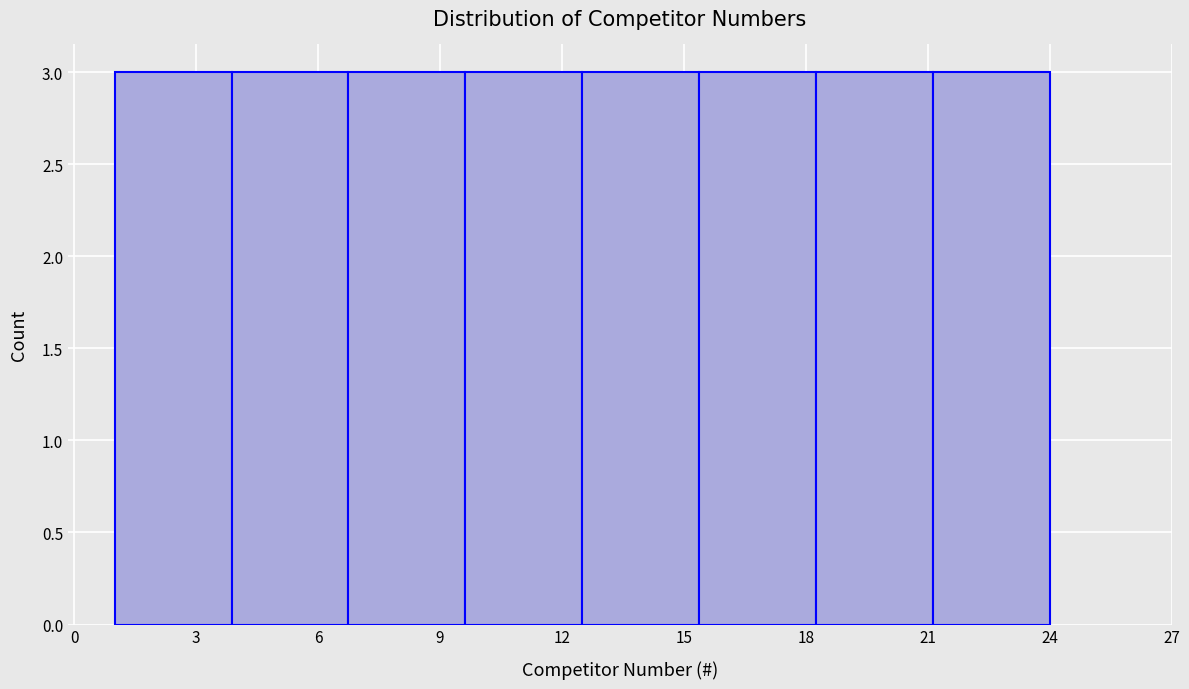

How tall is the bar that spans 21.0 to 24.0 on the x-axis? Neither the bar edges nor the heights are printed on the chart, so give them approximately, as read against the axes.

3